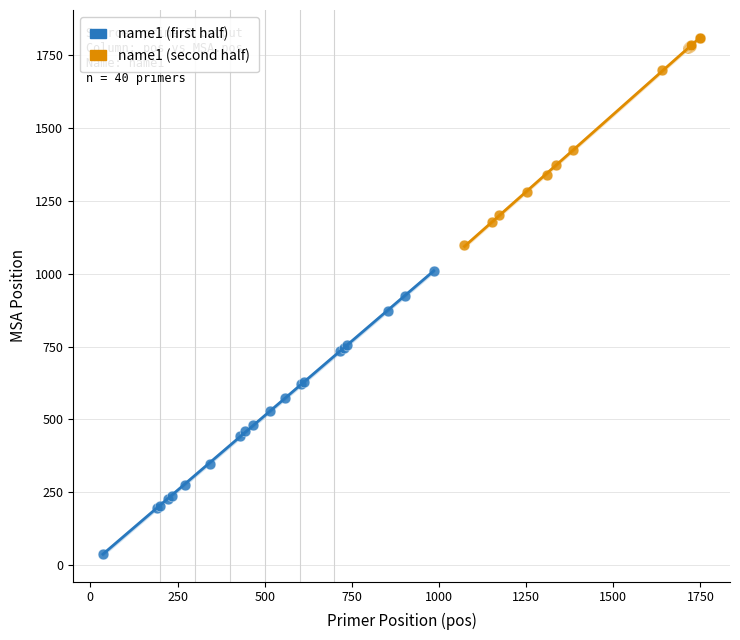

What are all the series names shown in the legend?

name1 (first half), name1 (second half)